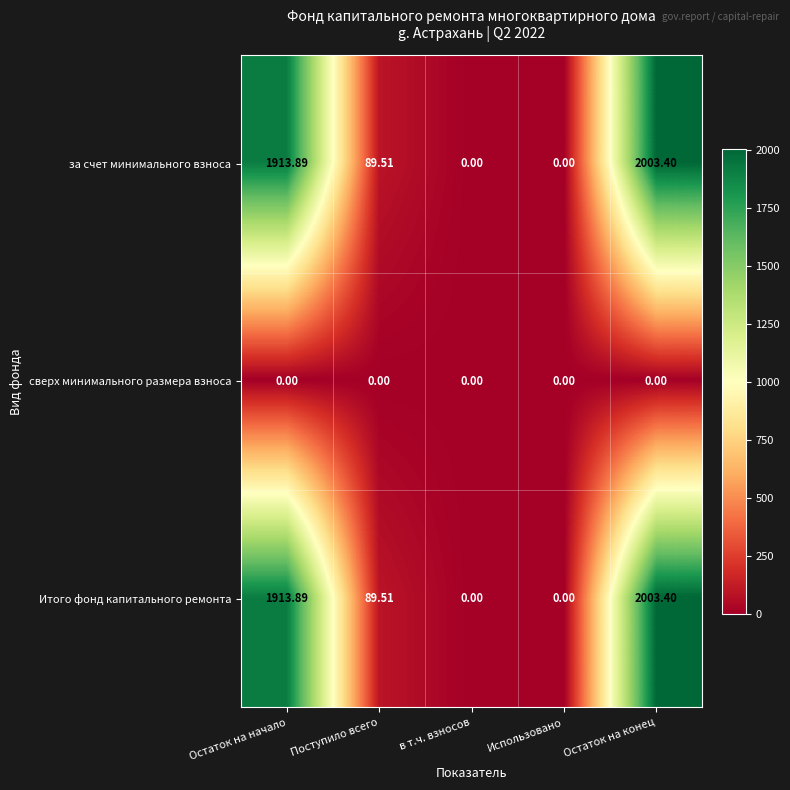

How many positive values does the за счет минимального взноса series have?

3